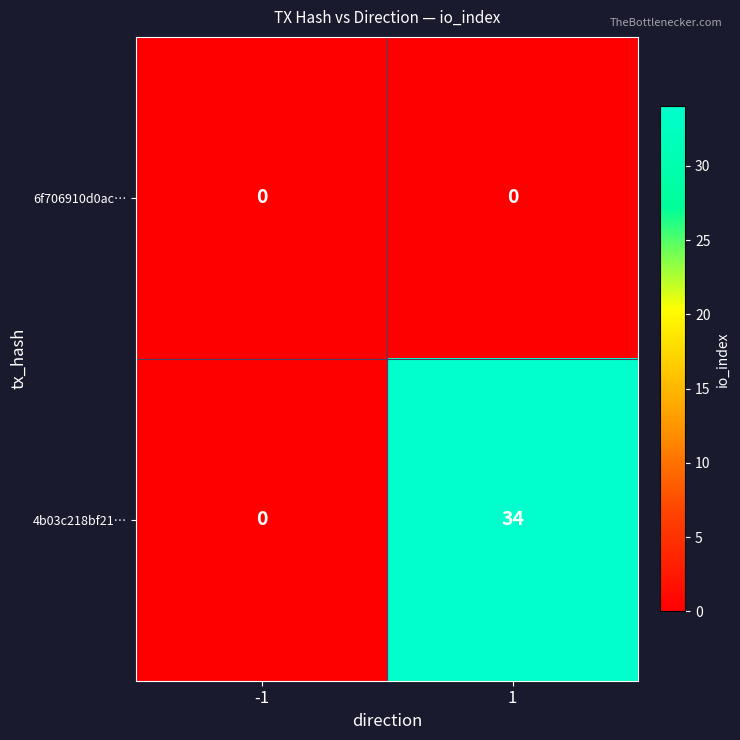

True or false: 4b03c218bf21… has a value of 56 at 1.

False